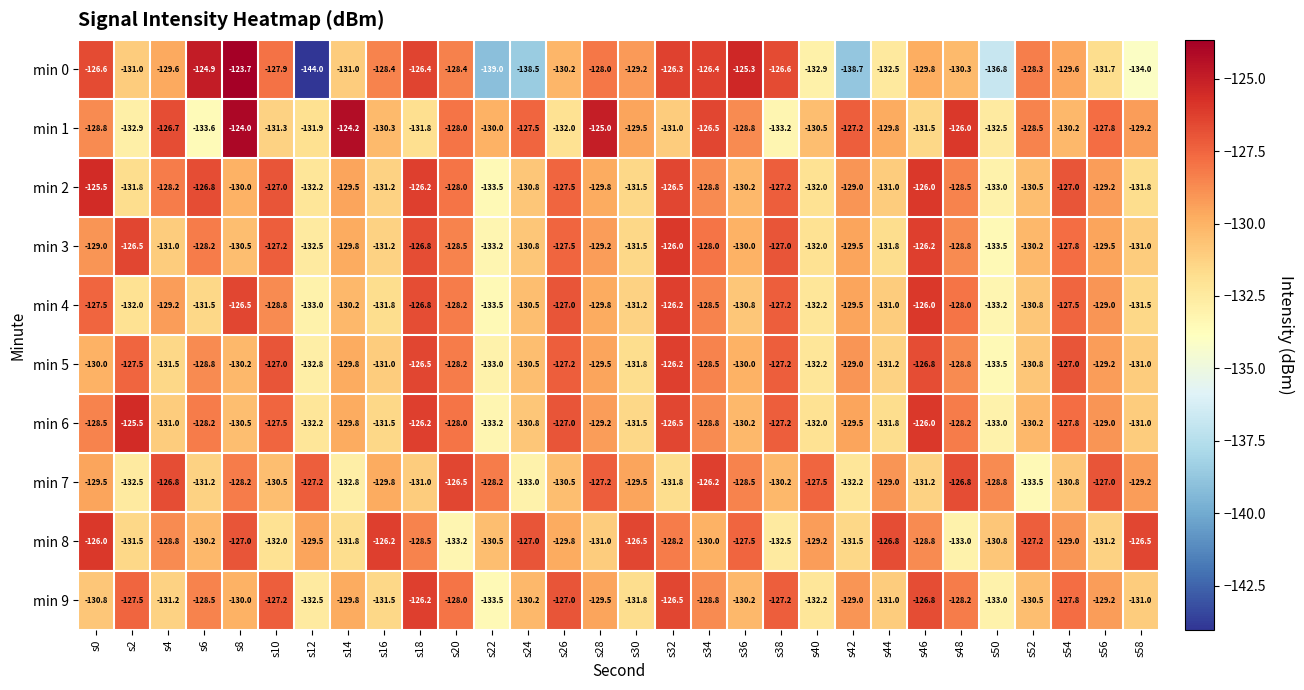

Is the value of min 3 at s0 greater than the value of min 0 at s52?

No